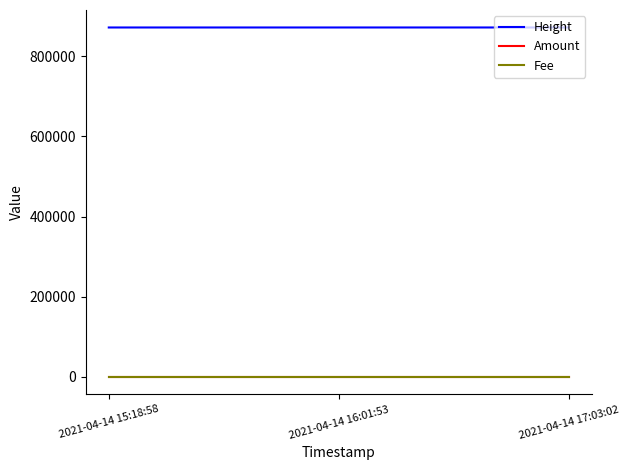

Is the value of Fee at 2021-04-14 16:01:53 greater than the value of Height at 2021-04-14 15:18:58?

No